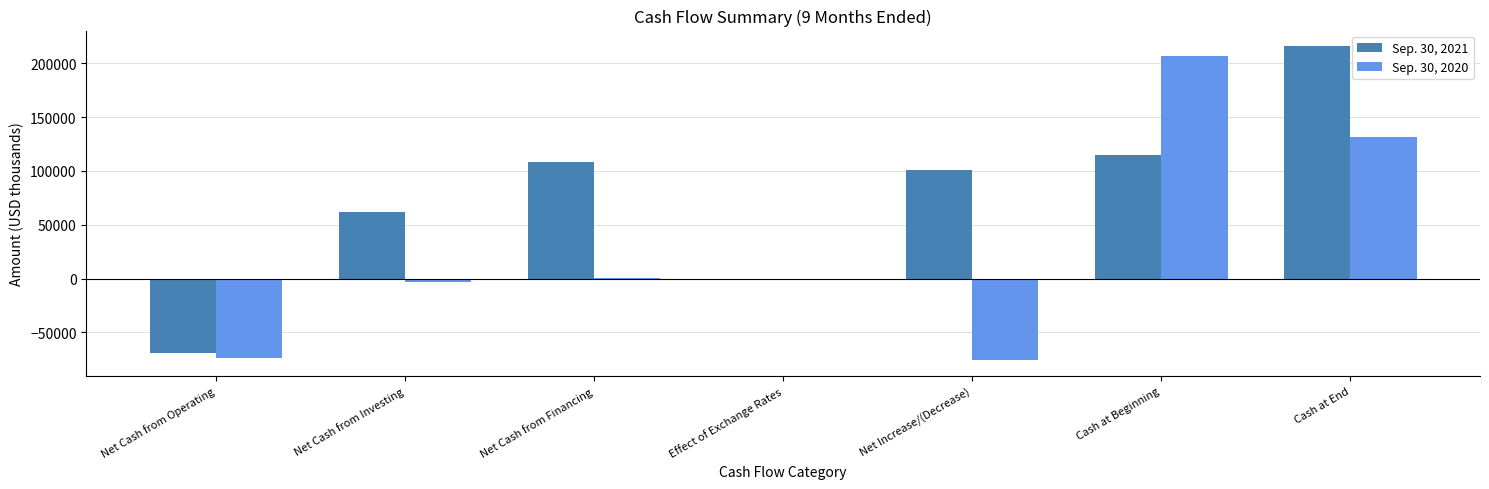

What is the difference between the Sep. 30, 2021 values at Net Cash from Investing and Effect of Exchange Rates?

61421